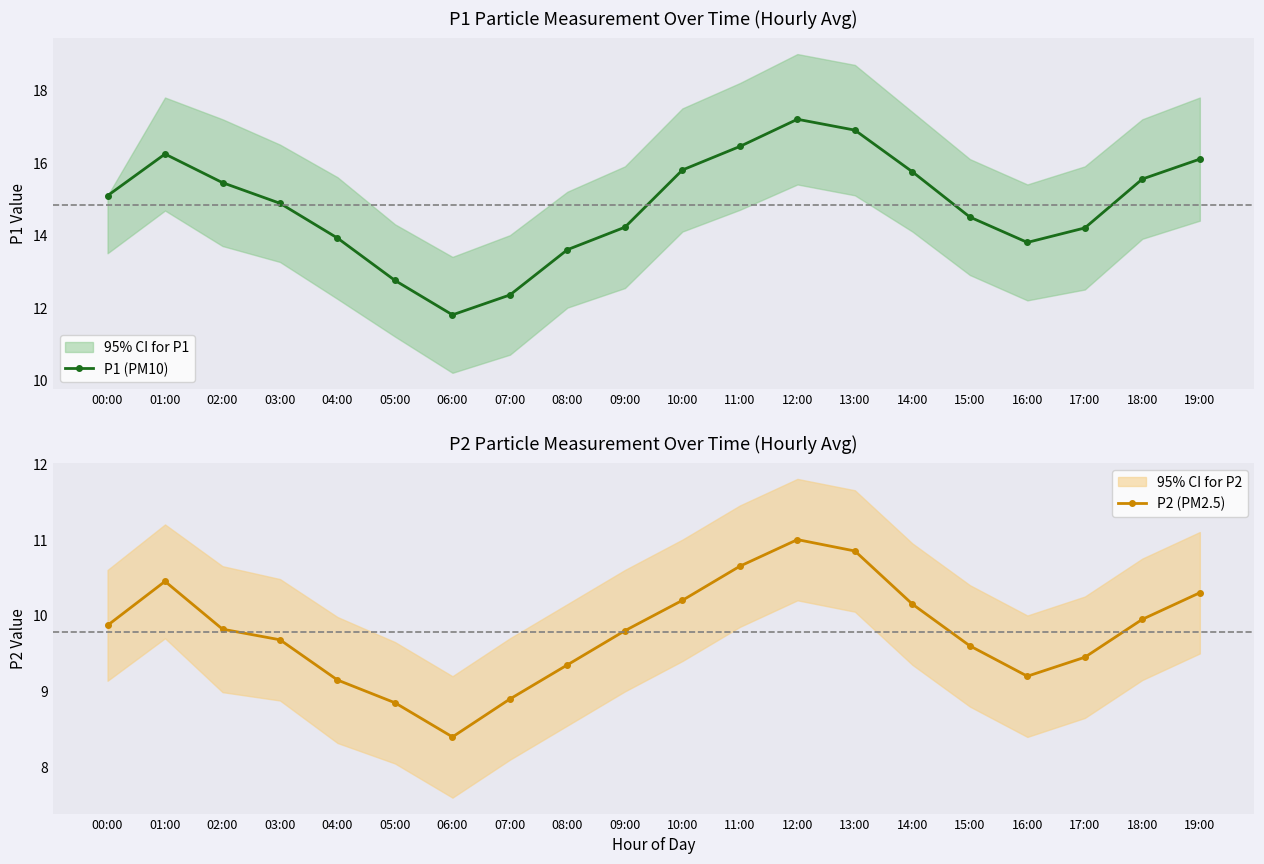

True or false: P1 (PM10) has a value of 15.7 at 06:00.

False